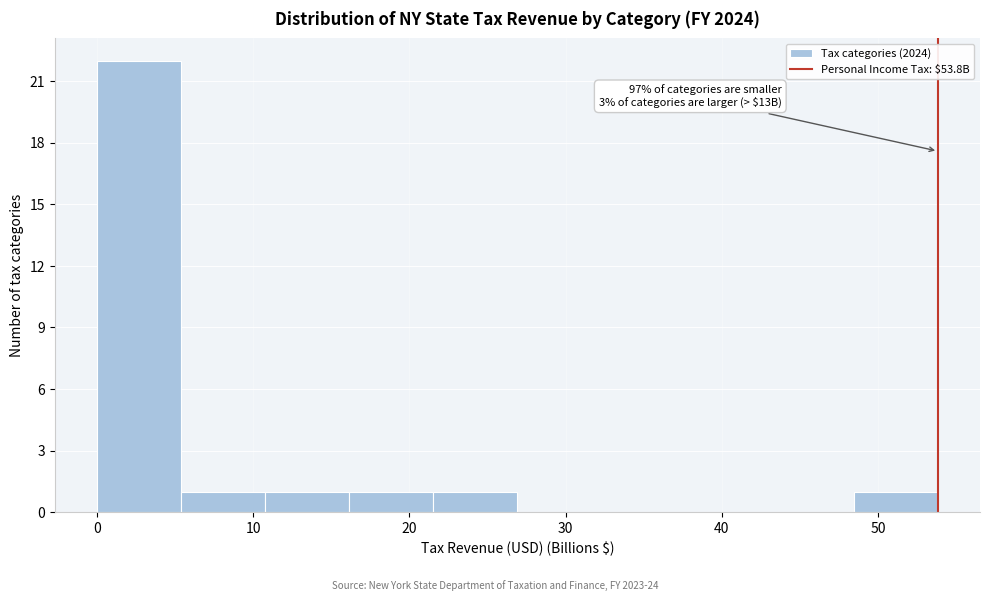

Which range on the x-axis has the tallest bar?

0 to 5